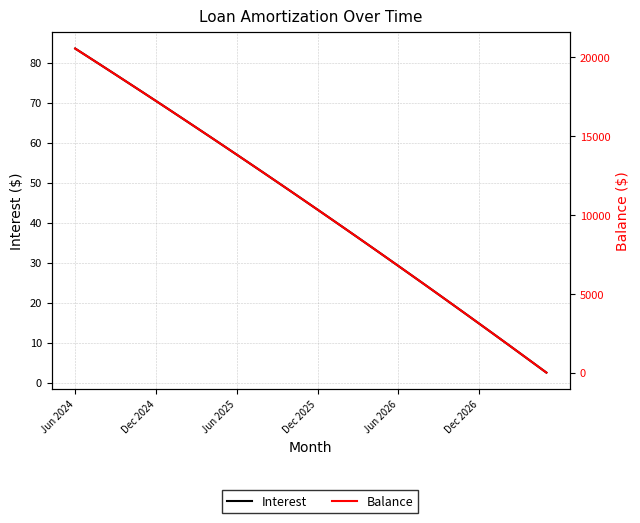

At which category is the sum across all series the highest?

Jun 2024